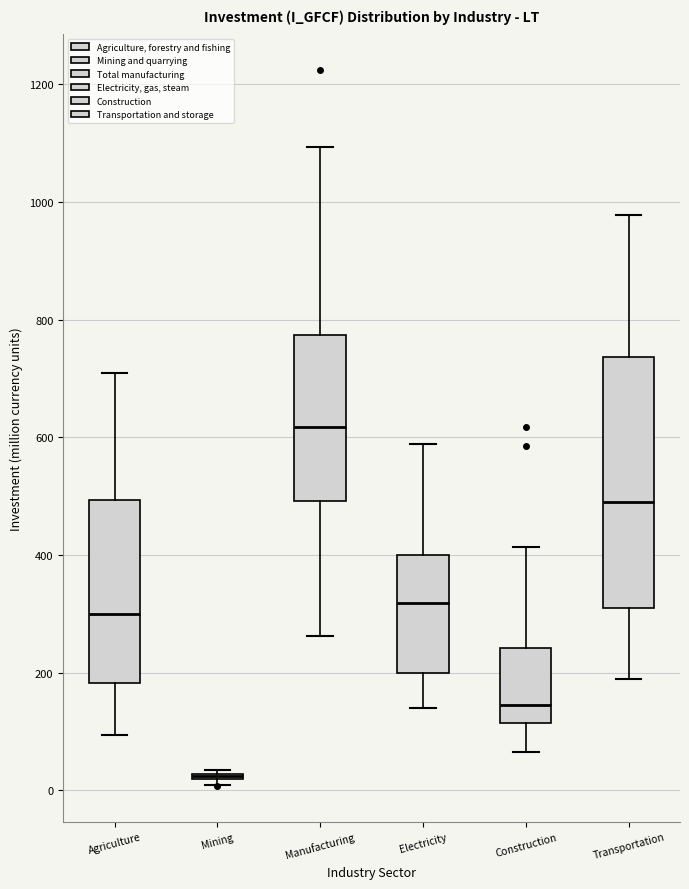

Reading left to right, read every box against the y-axis: the position of its median line, the range the box covers, and the ends of its whiskers. The values are not printed on the chart, so give them approximately, as read against the axis.

Agriculture: median 300, box 180 to 500, whiskers 100 to 700
Mining: box collapsed to a line at 20, whiskers 0 to 40
Manufacturing: median 620, box 500 to 780, whiskers 260 to 1100
Electricity: median 320, box 200 to 400, whiskers 140 to 580
Construction: median 140, box 120 to 240, whiskers 60 to 420
Transportation: median 480, box 300 to 740, whiskers 180 to 980